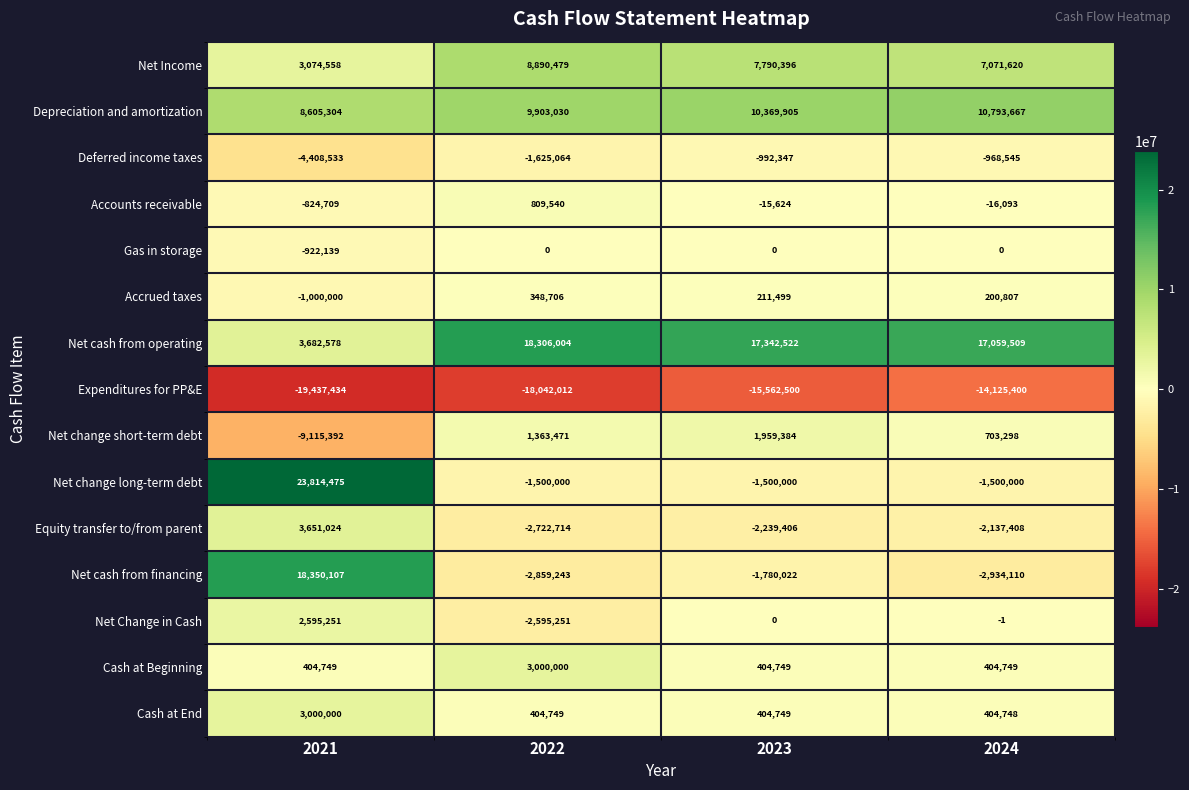

What is the spread (max minus min) of values at 2022?

36348016